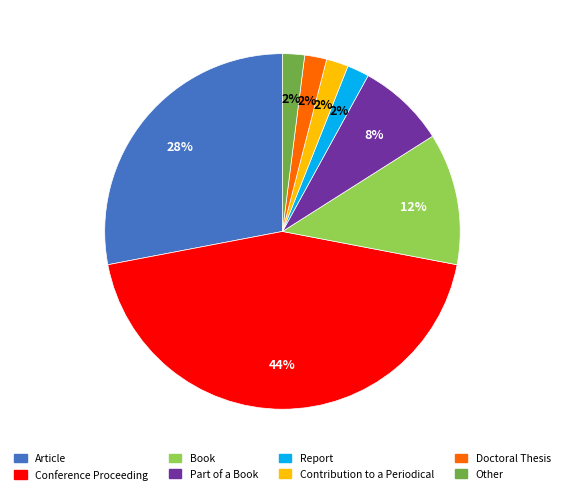

The Article slice represents 28% of the pie. True or false?

True